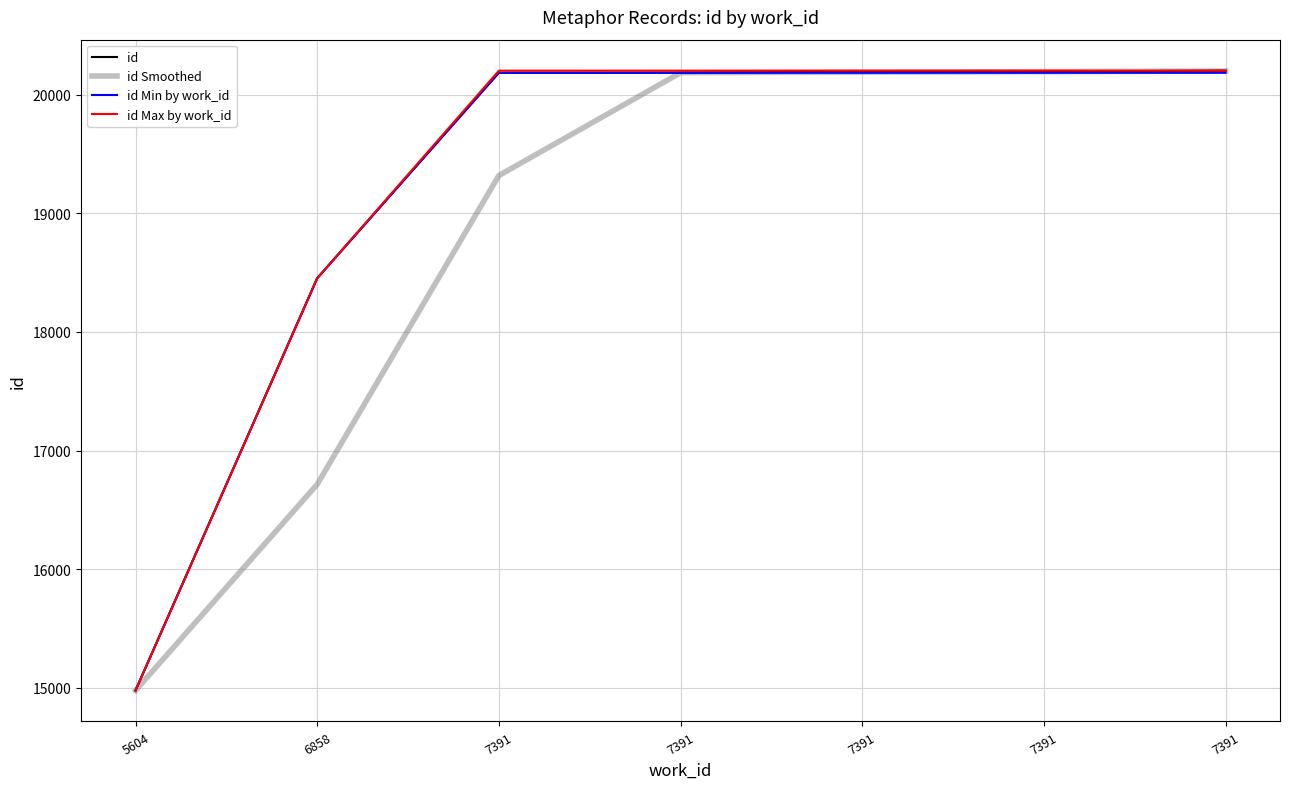

How many values in the id Max by work_id series are below 20204?

2